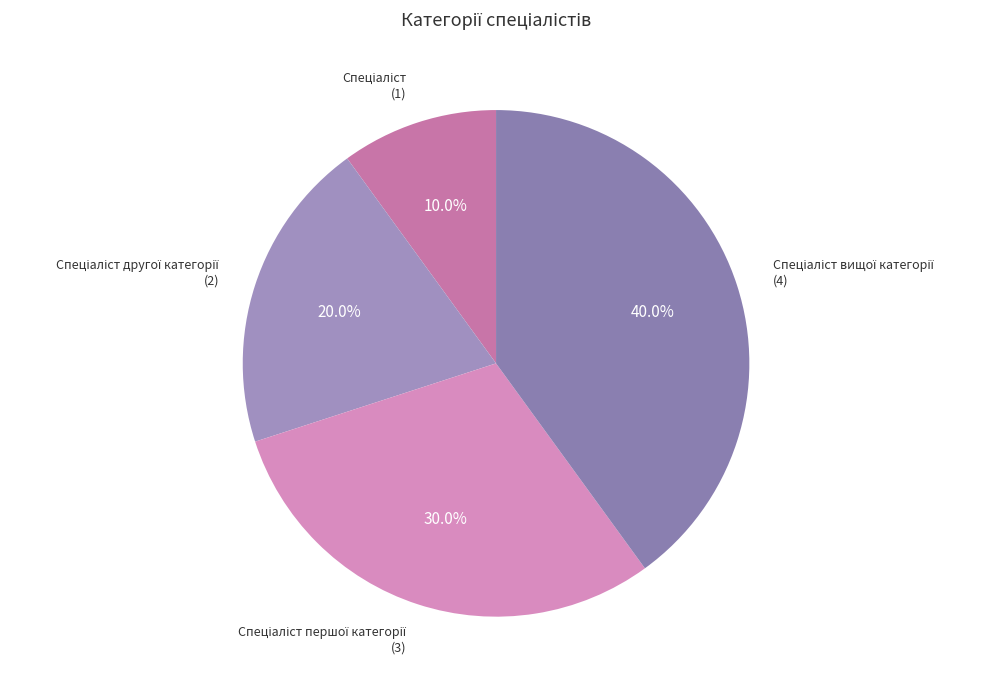

Is there a majority slice in this chart?

No